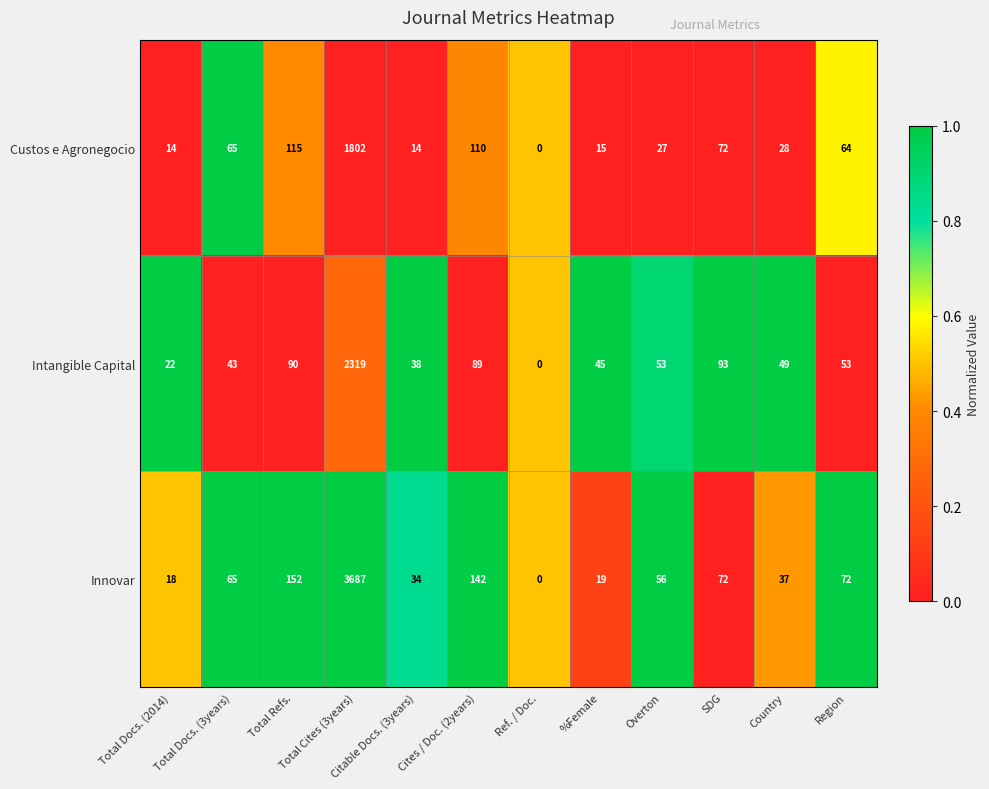

True or false: Intangible Capital has a value of 81 at Country.

False